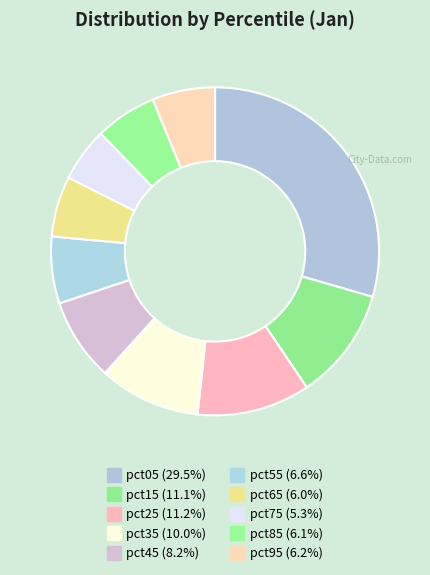

How many segments does this pie chart have?

10